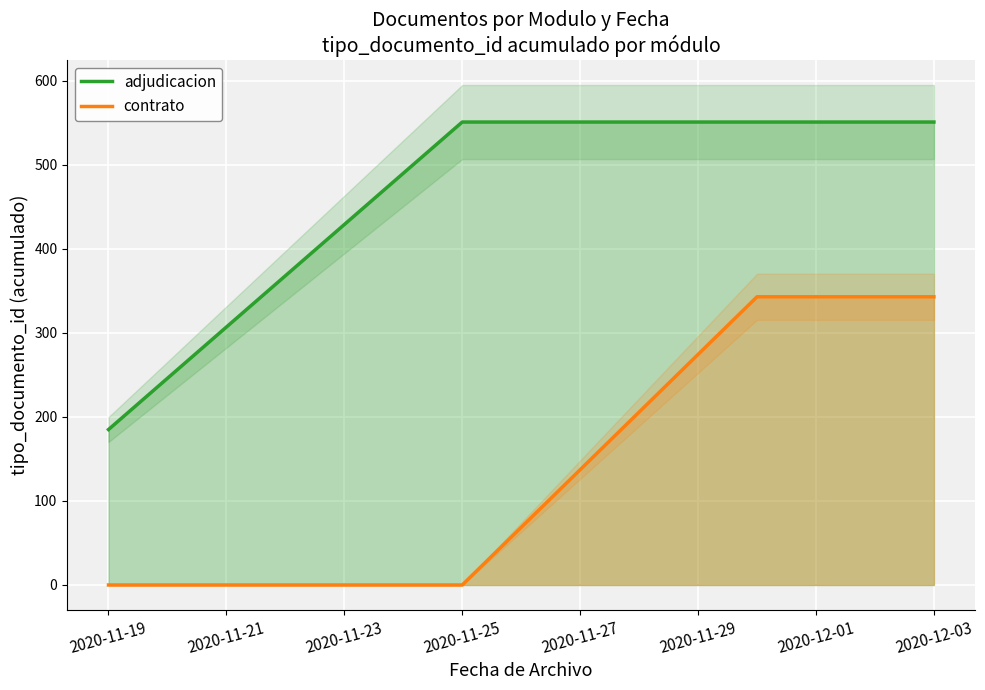

What is the average value of the contrato series?

172